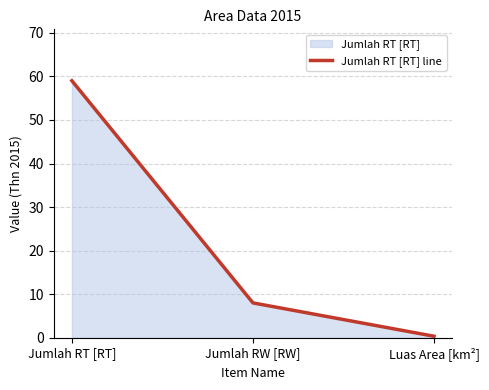

Count the number of categories in the chart.

3